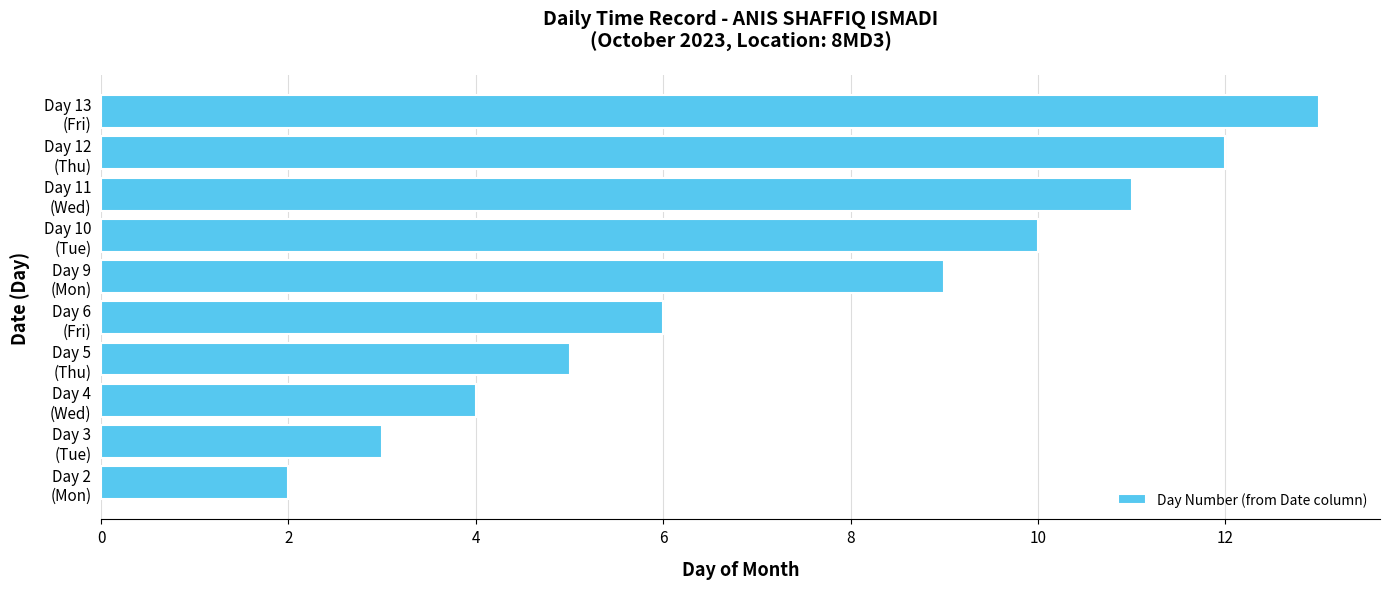

Rank the categories by value from lowest to highest.

Day 2
(Mon), Day 3
(Tue), Day 4
(Wed), Day 5
(Thu), Day 6
(Fri), Day 9
(Mon), Day 10
(Tue), Day 11
(Wed), Day 12
(Thu), Day 13
(Fri)